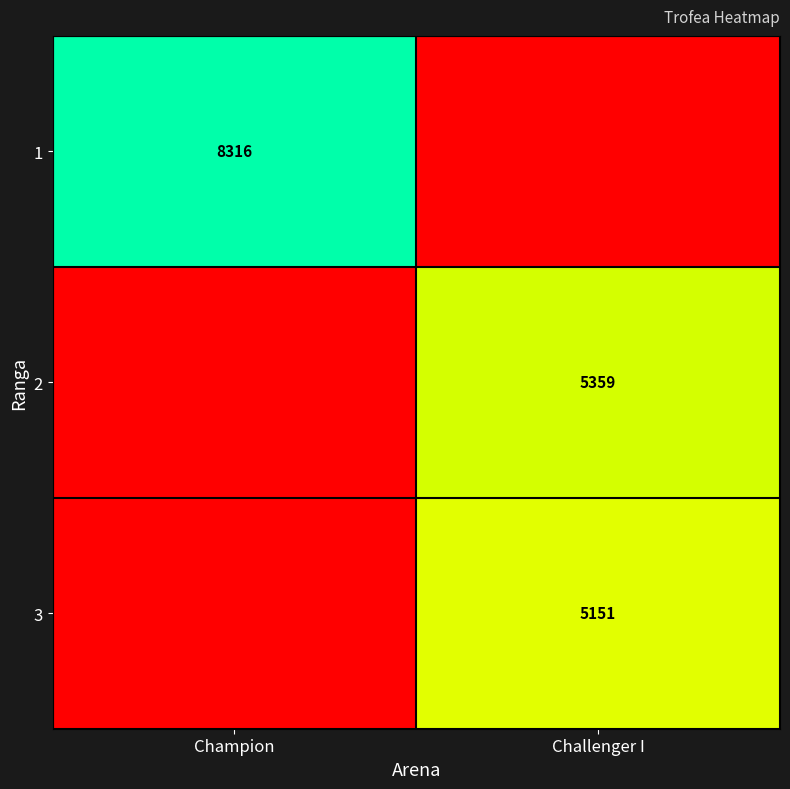

Is it true that 3 equals 5151 at Challenger I?

True